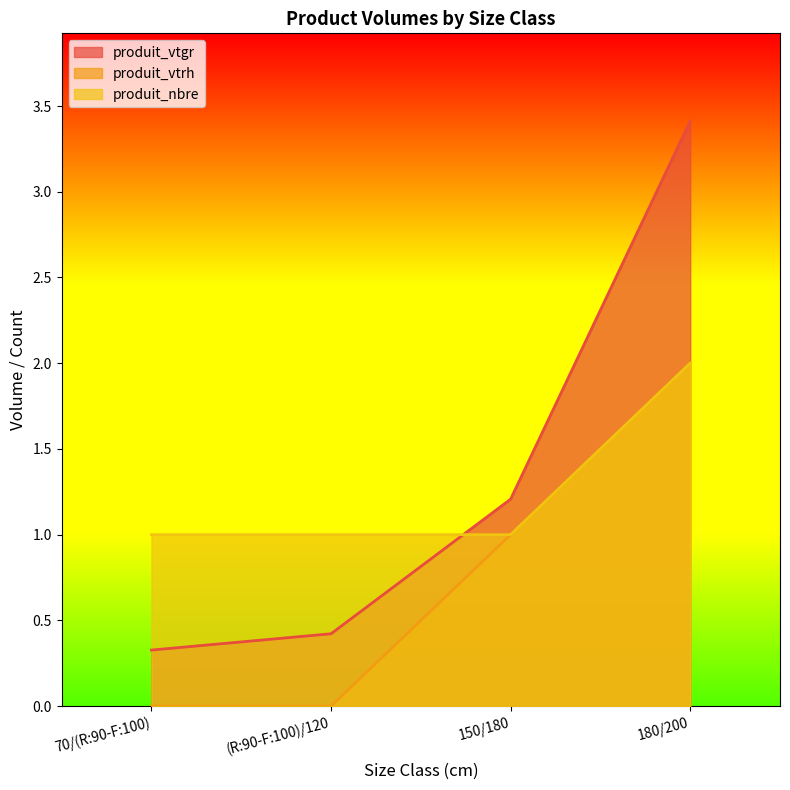

What is the difference between the produit_nbre values at 70/(R:90-F:100) and 180/200?

1.0